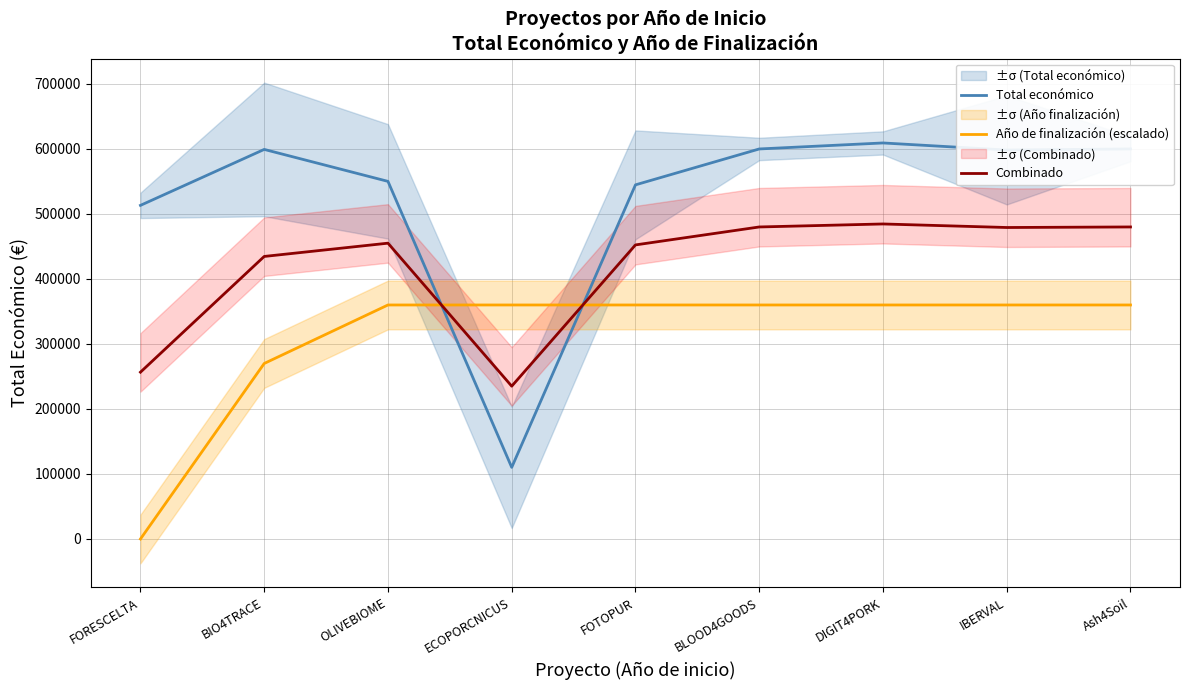

Does the chart have visible grid lines?

Yes